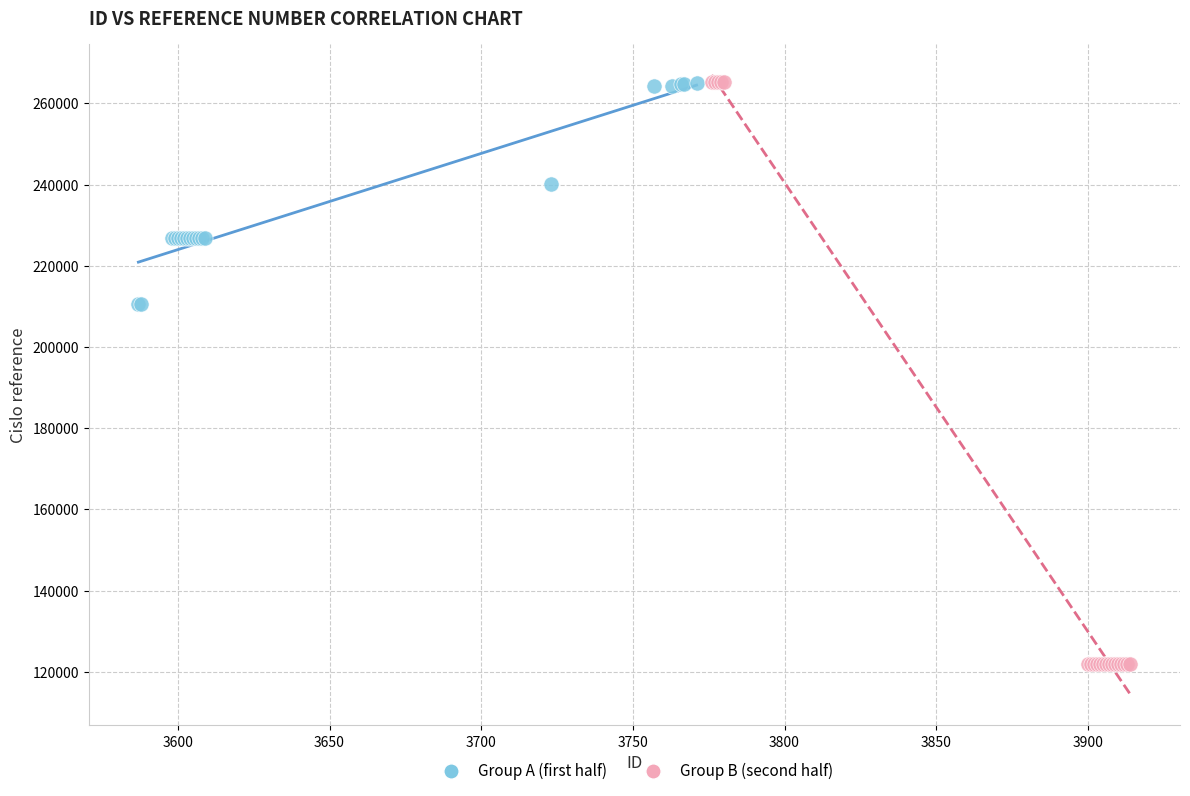

Which series contains the lowest Y value?

Group B (second half)